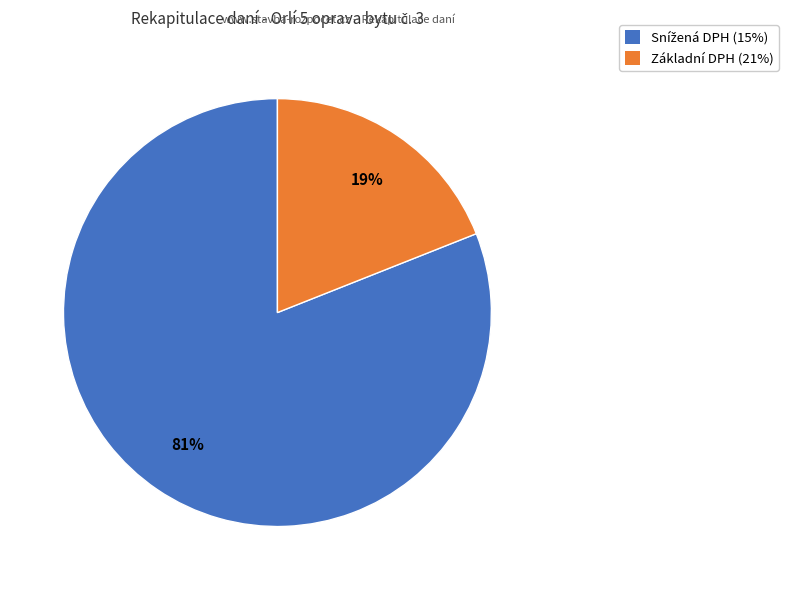

Does any single category account for the majority?

Yes